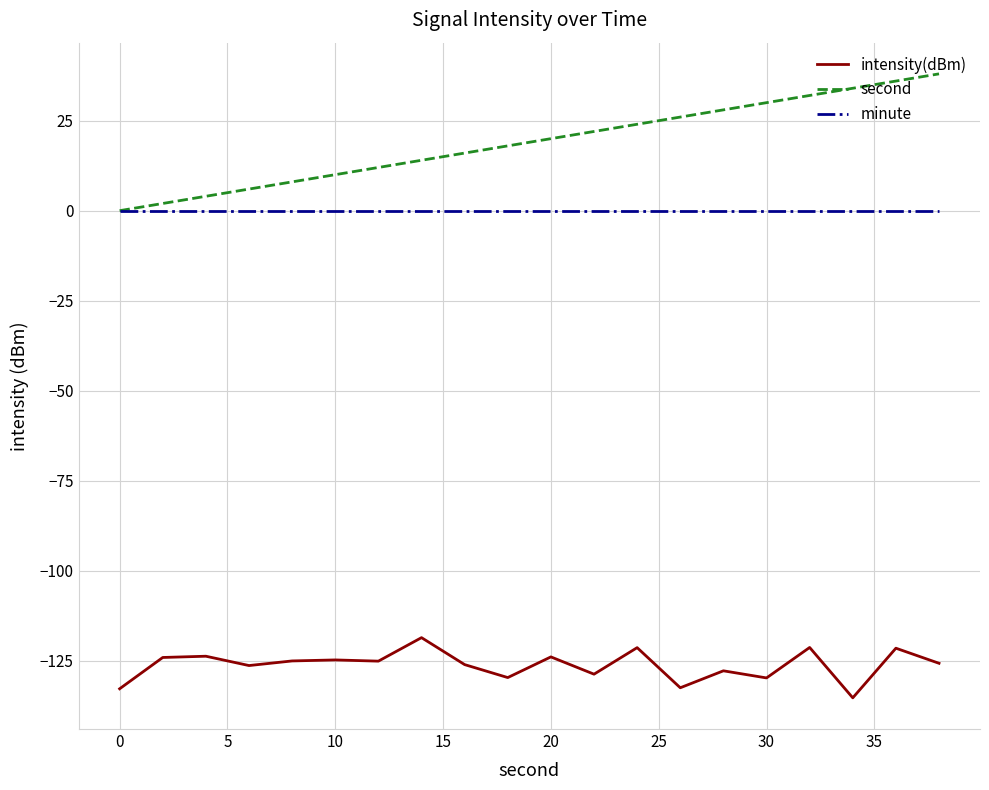

True or false: intensity(dBm) and minute cross at least once.

False